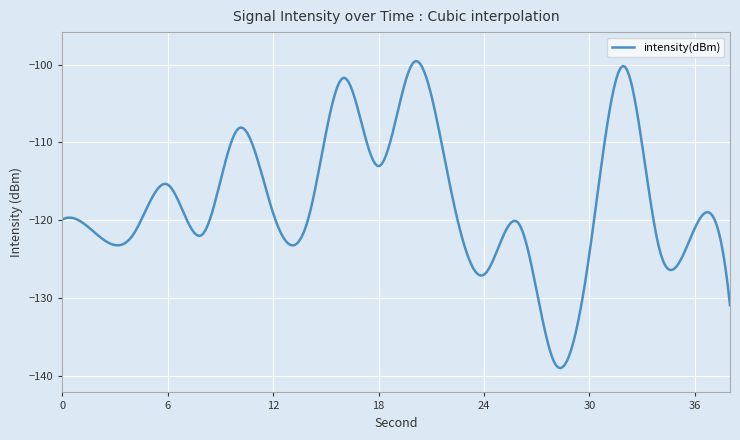

Does the chart have visible grid lines?

Yes